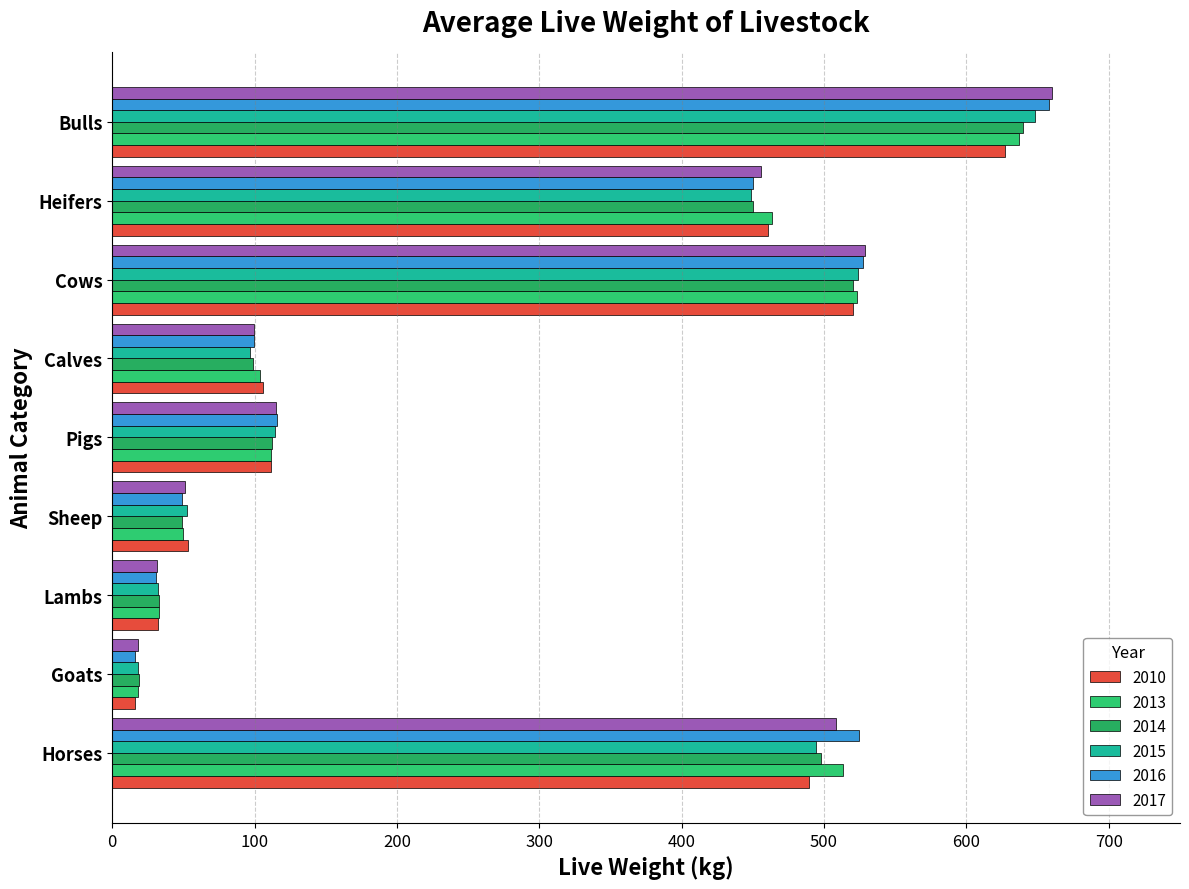

What is the sum of all 2017 values?

2467.7